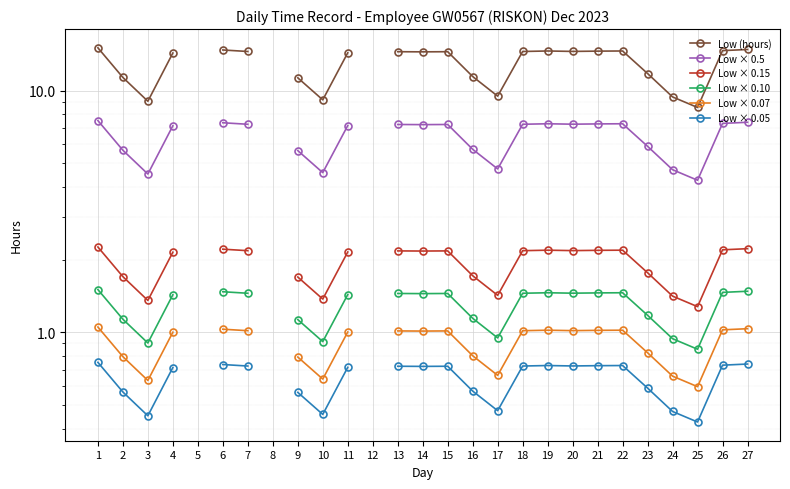

True or false: Low × 0.10 and Low × 0.5 cross at least once.

False